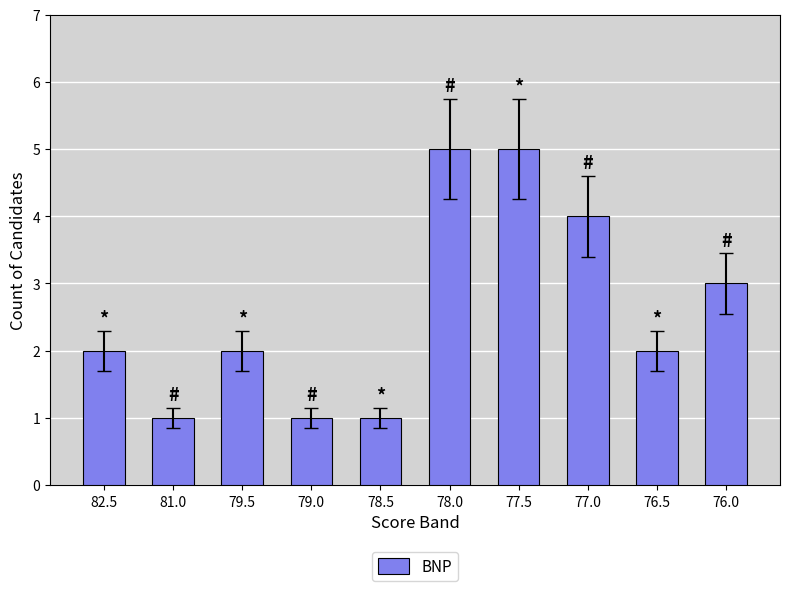

What is the label of the 3rd bar from the left?

79.5